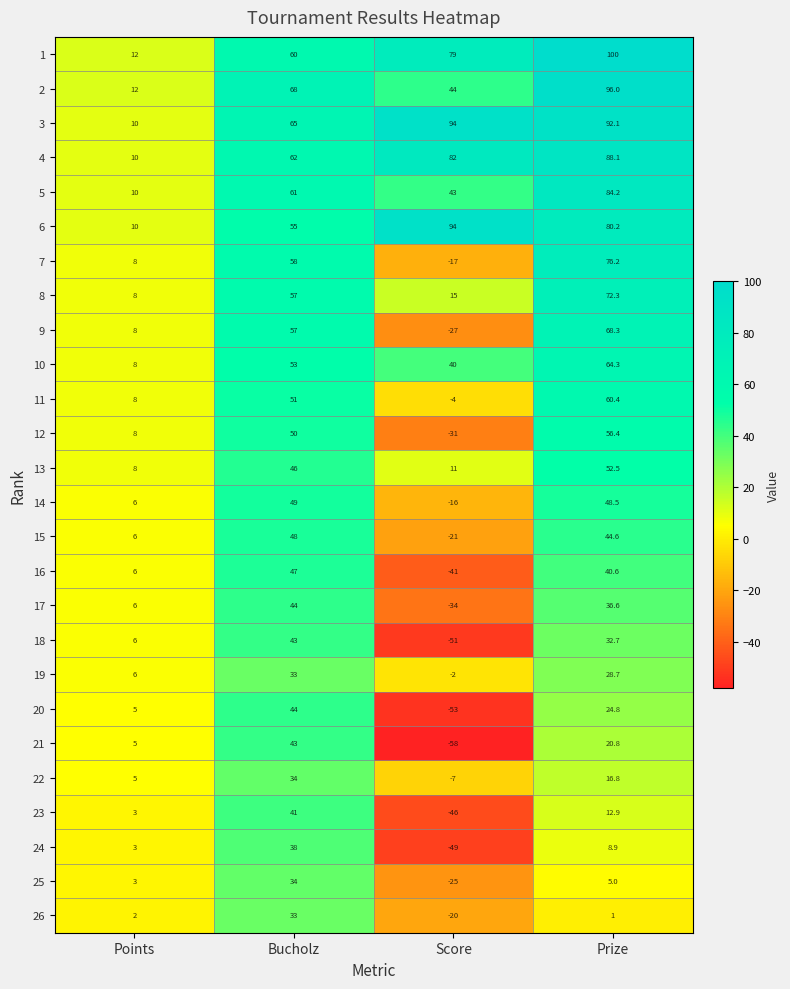

What is the difference between the second highest and second lowest values in the 26 series?

1.0